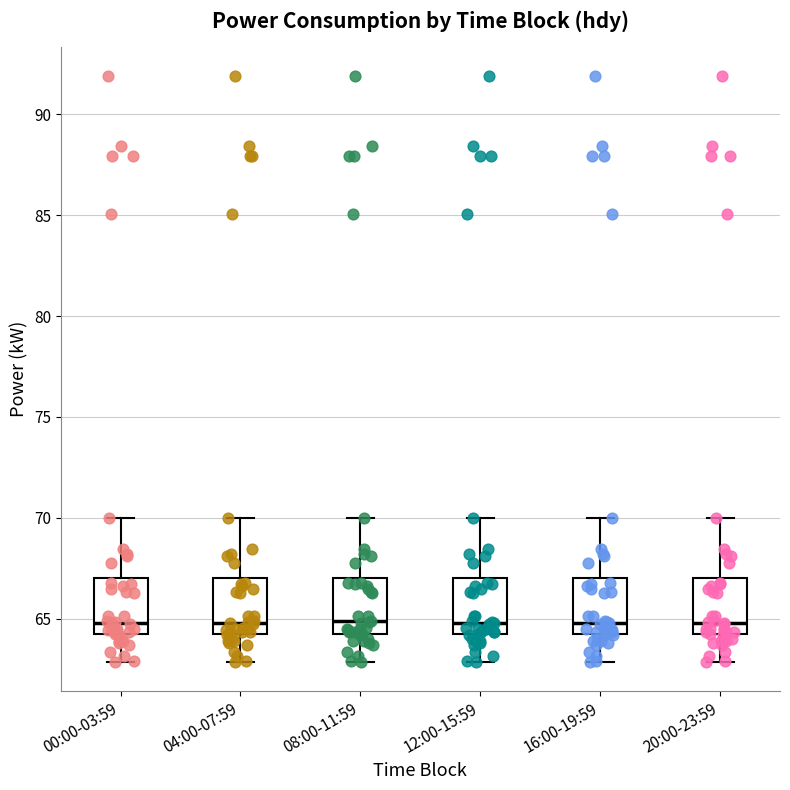

Where does the upper whisker of the box for 16:00-19:59 end on the y-axis? The values are not printed on the chart, so give them approximately, as read against the axis.

70